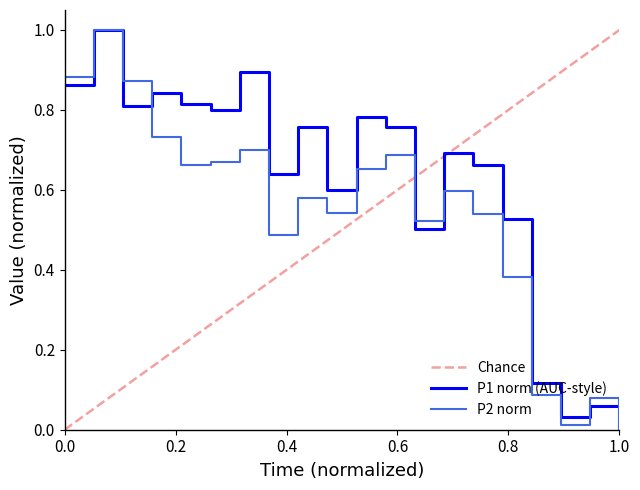

What is the highest value of the P1 norm (AUC-style) series?

1.0